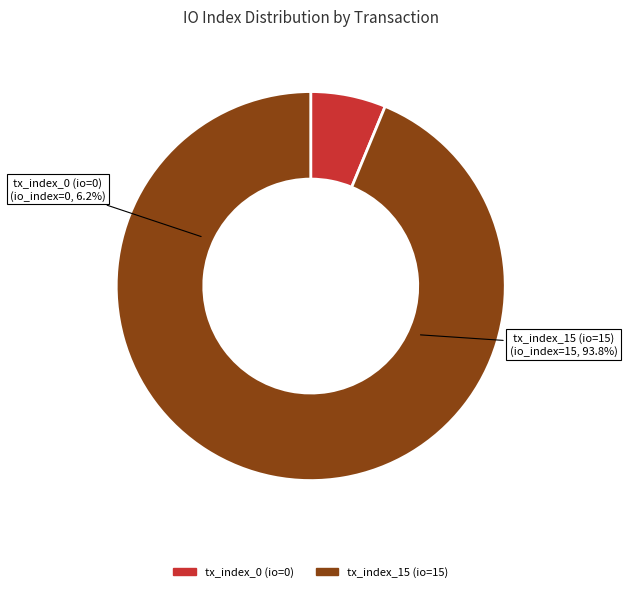

How many slices are in this pie chart?

2